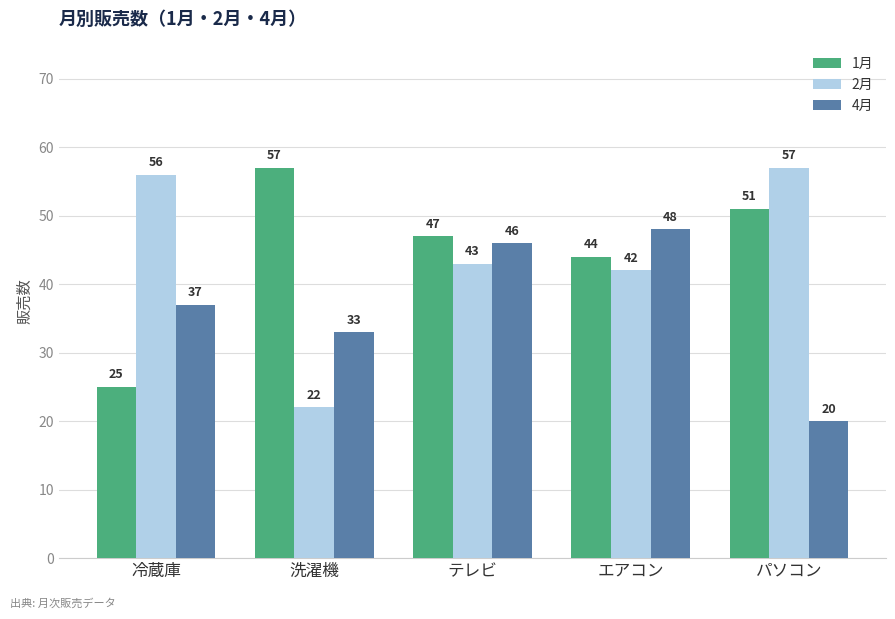

Count the number of data series in this chart.

3